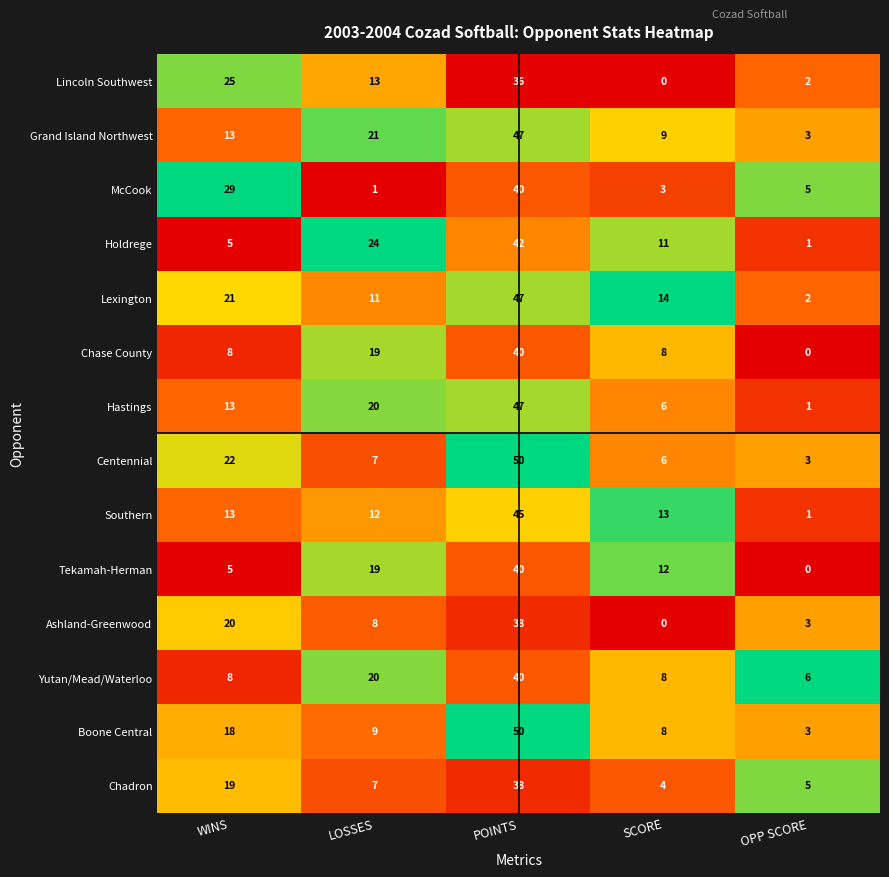

What is the total value across all series at LOSSES?

191